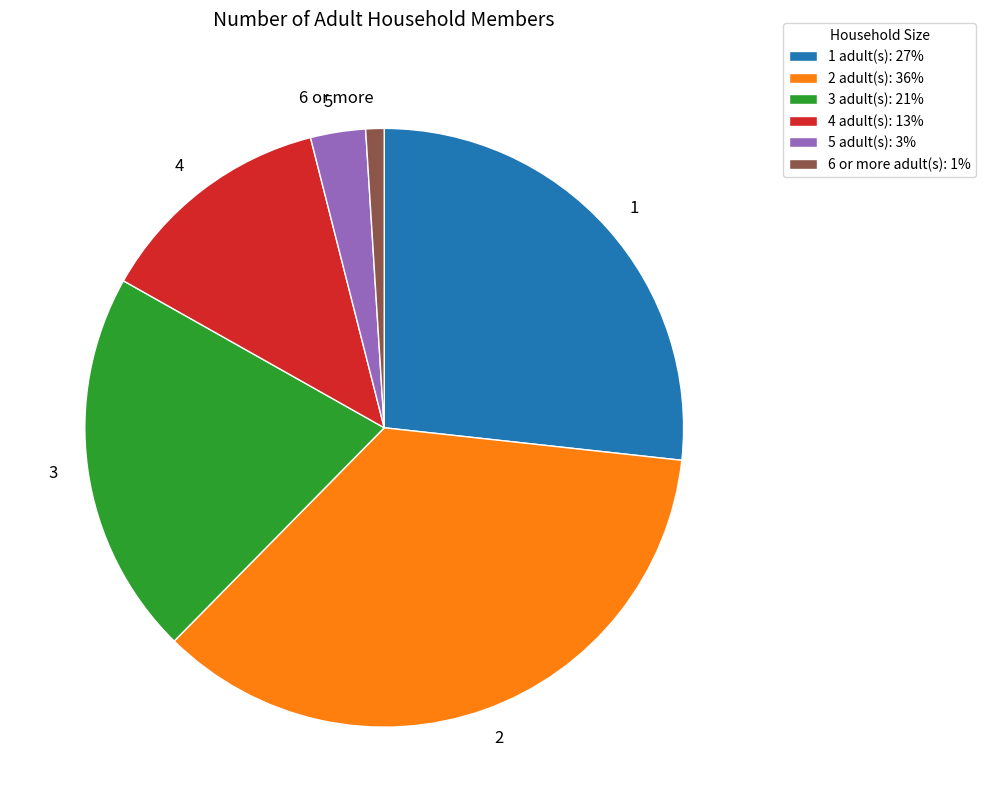

Is the sum of 1 and 6 or more greater than half?

No